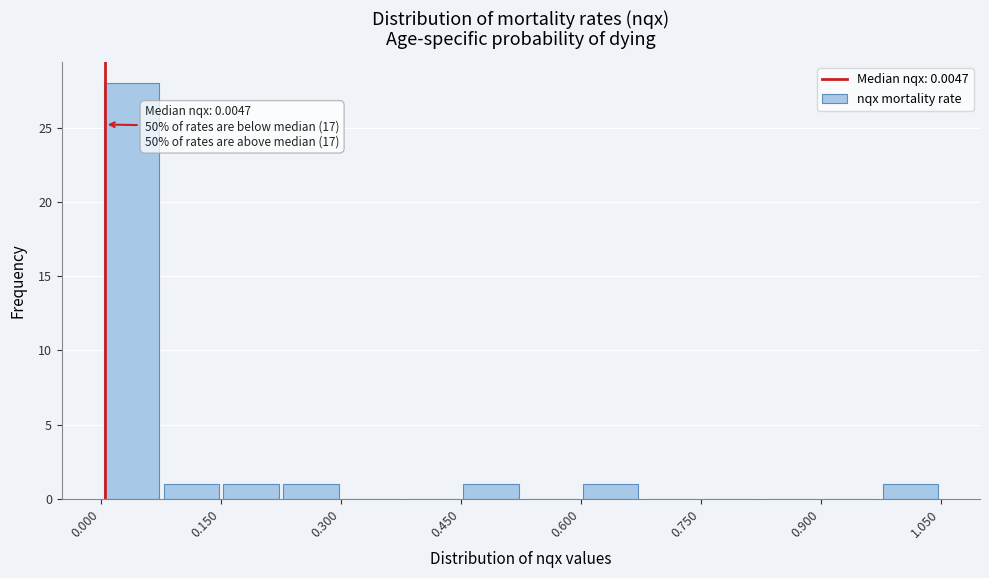

Read against the x-axis, roughly where is the centre of the tallest bar?

0.04